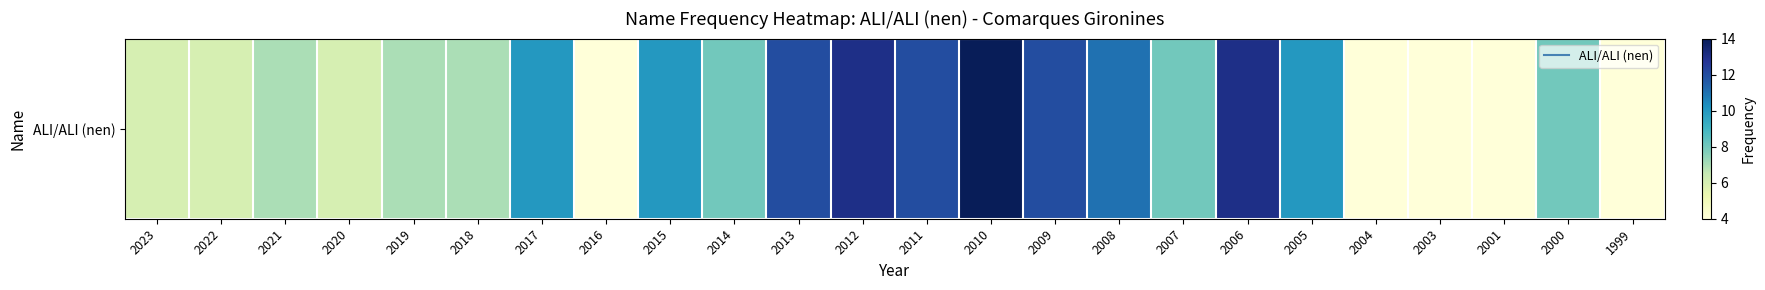

Is it true that the value at 2000 is 11?

False